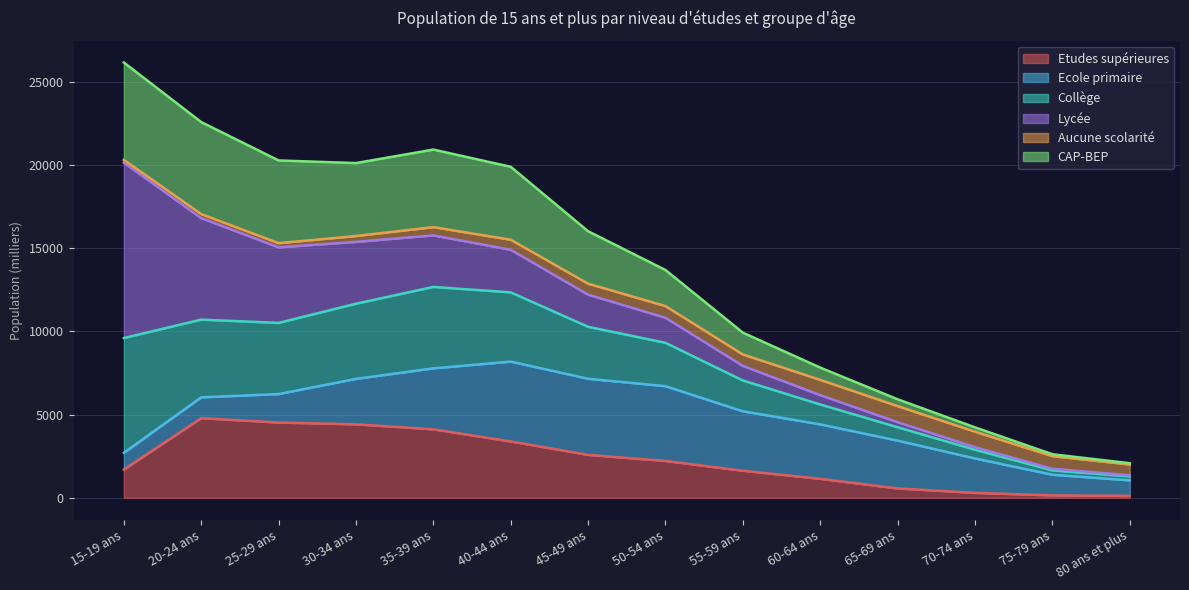

At which label does CAP-BEP first exceed 16013?

15-19 ans